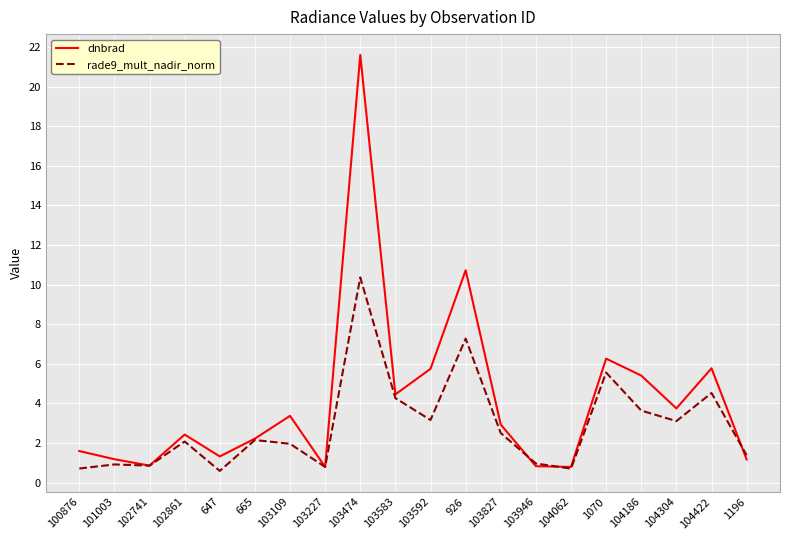

What is the lowest value of the rade9_mult_nadir_norm series?

0.6